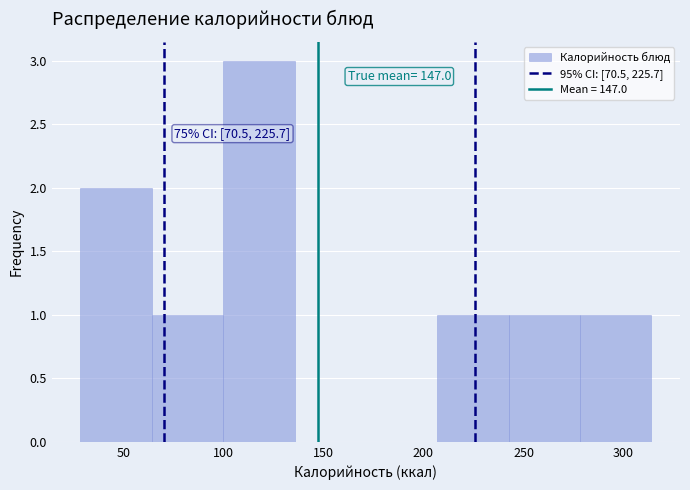

Over which range of the x-axis is the bar tallest?

100 to 135